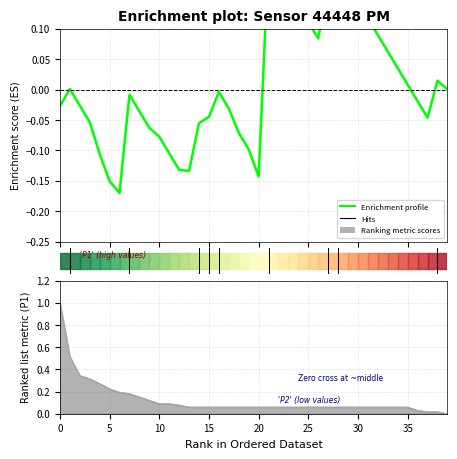

Reading left to right, transcribe all the data shown in this chart.

-0.0	0.0	-0.0	-0.1	-0.1	-0.2	-0.2	-0.0	-0.0	-0.1	-0.1	-0.1	-0.1	-0.1	-0.1	-0.0	-0.0	-0.0	-0.1	-0.1	-0.1	0.2	0.2	0.2	0.1	0.1	0.1	0.2	0.2	0.2	0.1	0.1	0.1	0.1	0.0	0.0	-0.0	-0.0	0.0	-0.0